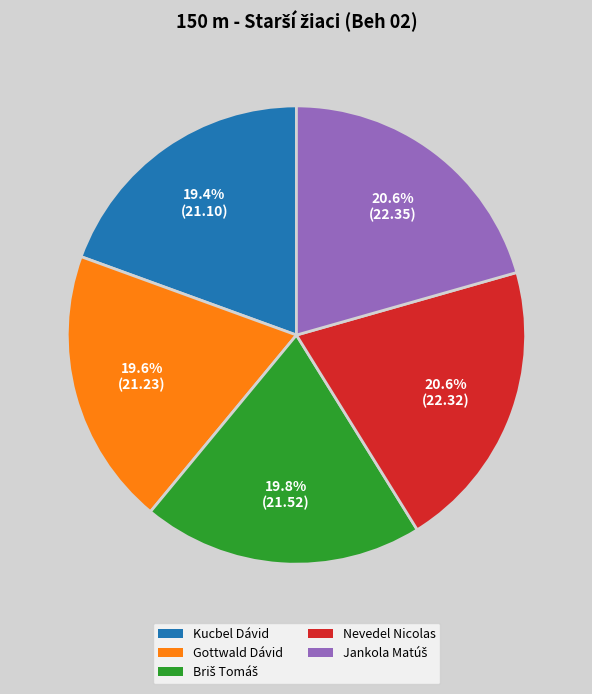

Do Gottwald Dávid and Nevedel Nicolas together represent more than half of the pie?

No